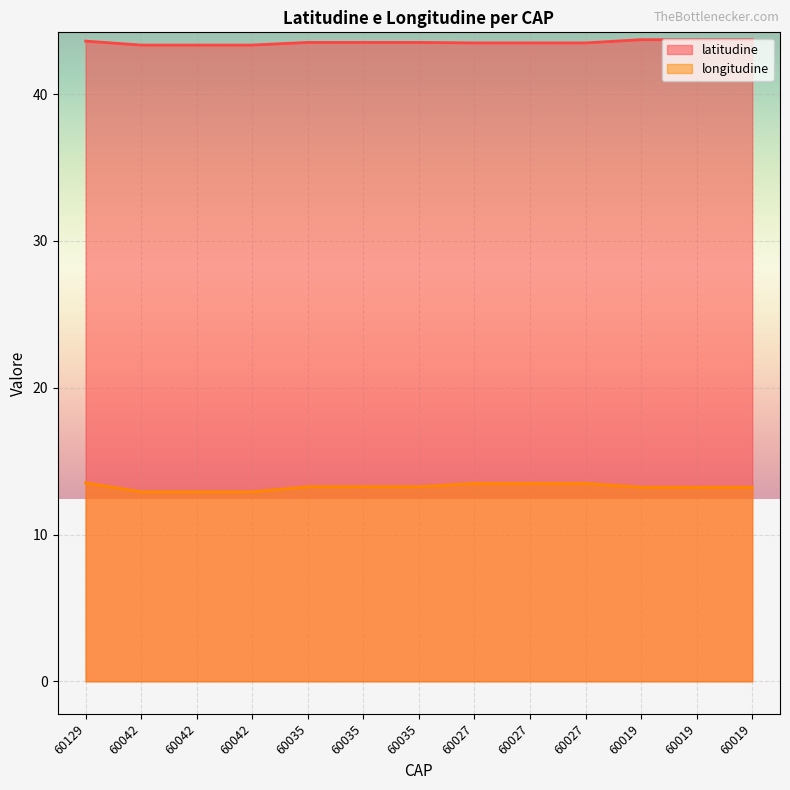

How many data points in longitudine are less than 13?

3